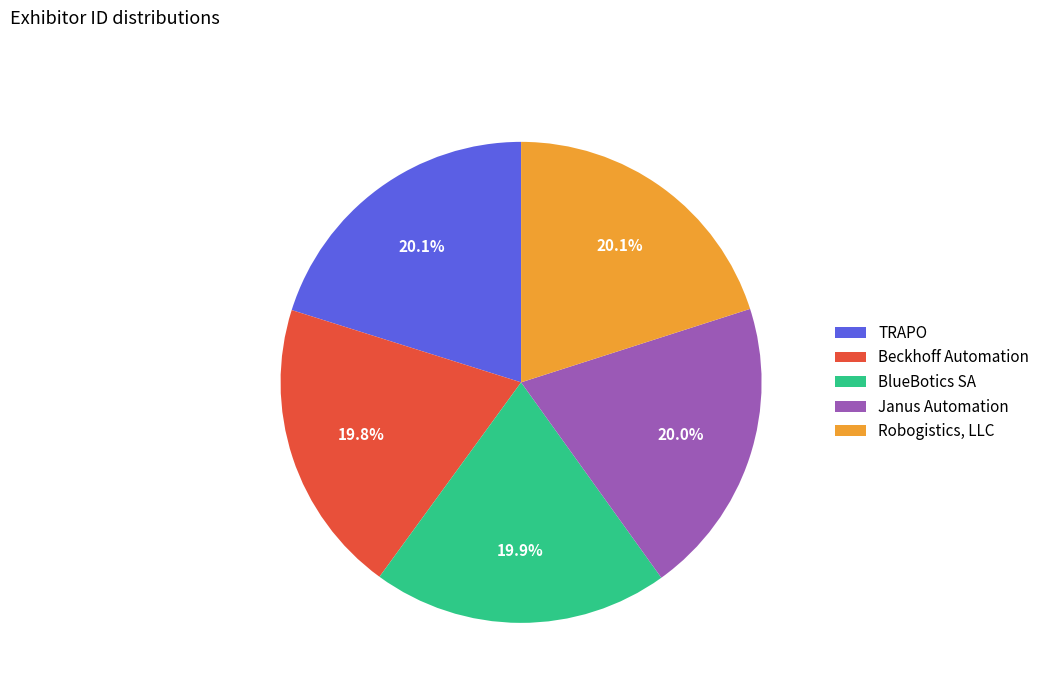

Does BlueBotics SA represent more than half of the total?

No